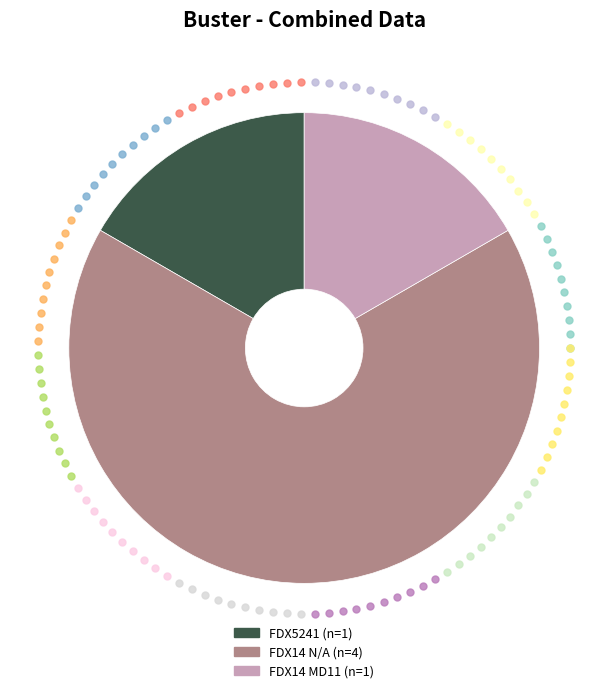

What is the majority slice?

FDX14 N/A